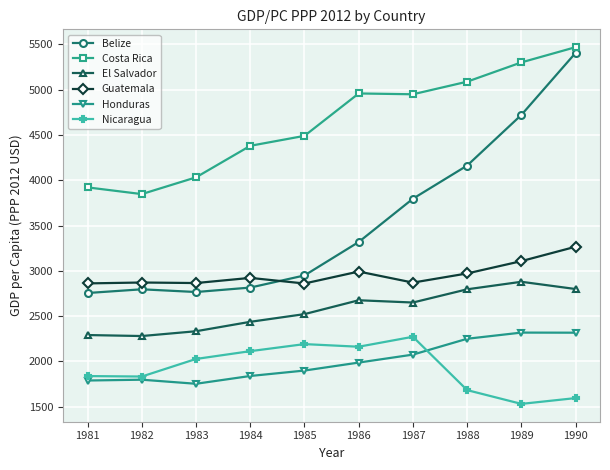

What is the value of the El Salvador point at the 5th from the left?

2523